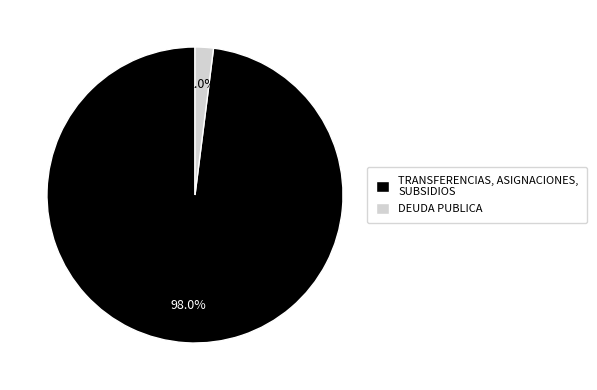

What is the ratio of the value at TRANSFERENCIAS, ASIGNACIONES, SUBSIDIOS to the value at DEUDA PUBLICA?

49.0